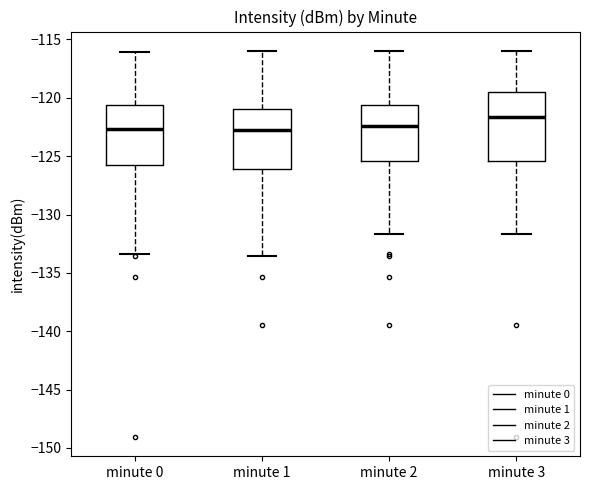

Reading left to right, read every box against the y-axis: the position of its median line, the range the box covers, and the ends of its whiskers. The values are not printed on the chart, so give them approximately, as read against the axis.

minute 0: median -122.5, box -126.0 to -120.5, whiskers -133.5 to -116.0
minute 1: median -122.5, box -126.0 to -121.0, whiskers -133.5 to -116.0
minute 2: median -122.5, box -125.5 to -120.5, whiskers -131.5 to -116.0
minute 3: median -121.5, box -125.5 to -119.5, whiskers -131.5 to -116.0